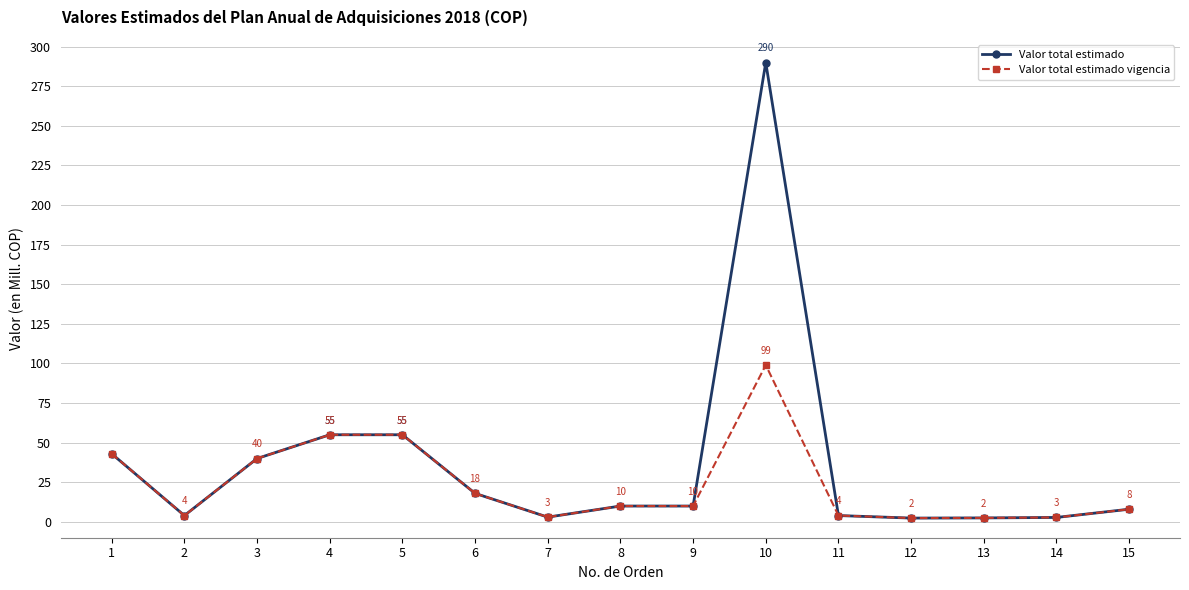

Rank the series by their maximum value, from highest to lowest.

Valor total estimado, Valor total estimado vigencia